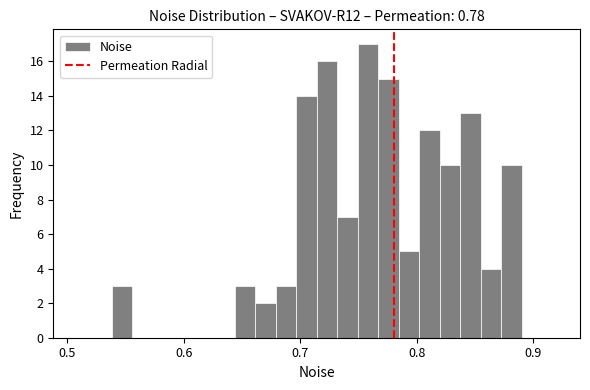

Around what value on the x-axis is the tallest bar? Give the approximate position of its centre, as read against the axis.

0.76